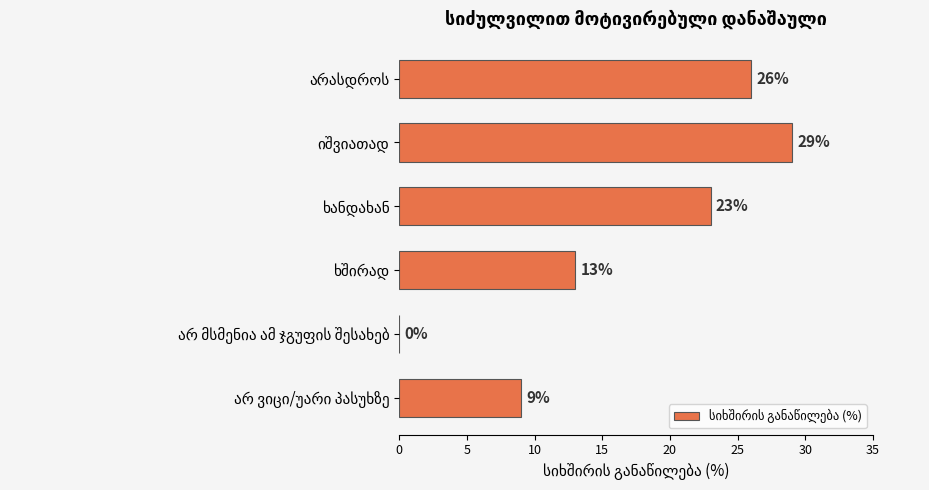

What is the greatest value displayed?

29